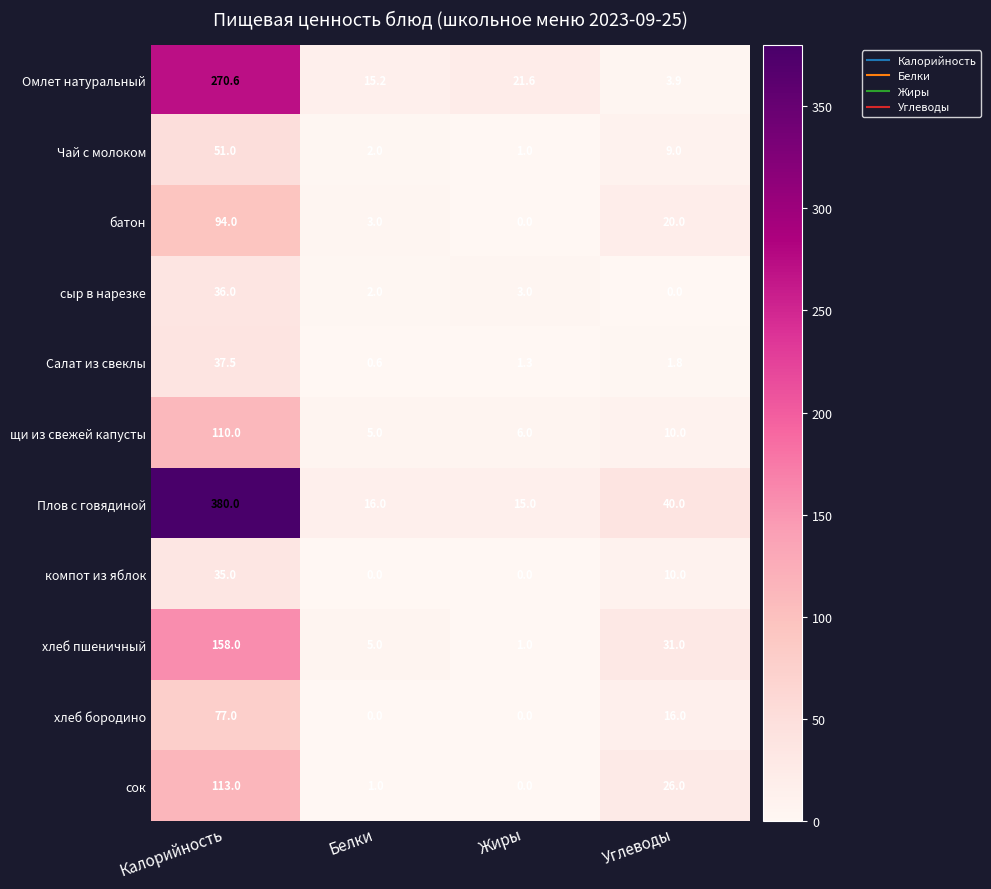

What is the spread (max minus min) of values at Белки?

16.0